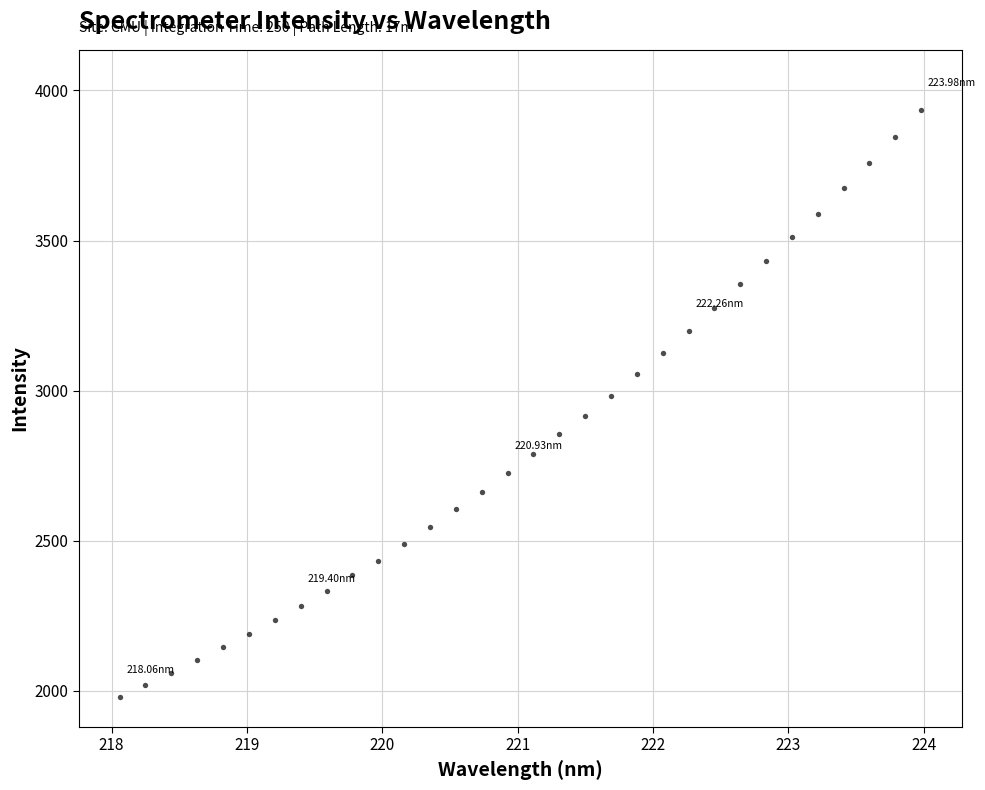

What is the range of Y values (max minus min)?

1955.9